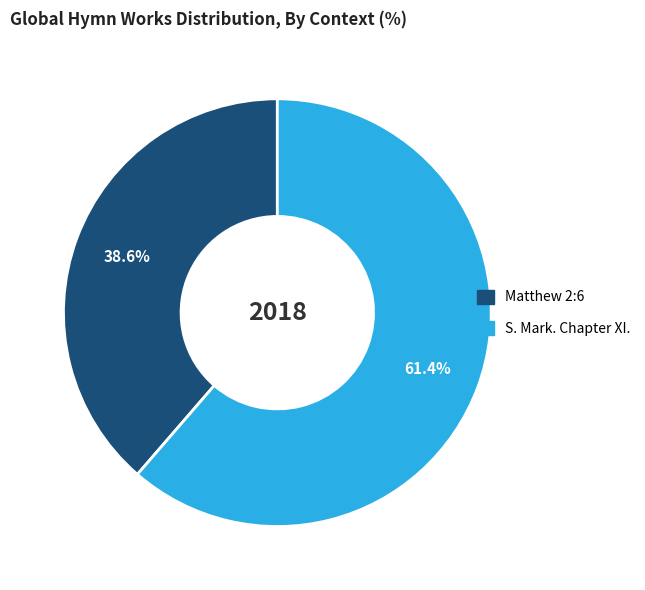

To the nearest percent, what portion does Matthew 2:6 represent?

39%